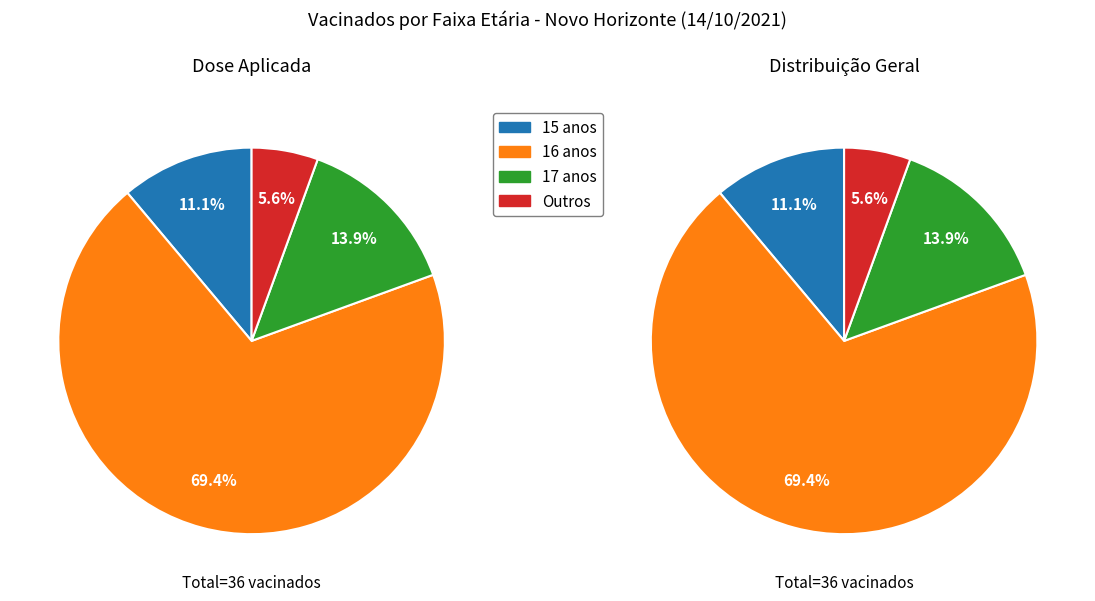

What is the change in value from População Geral (15 anos) to População Geral (17 anos)?

+1